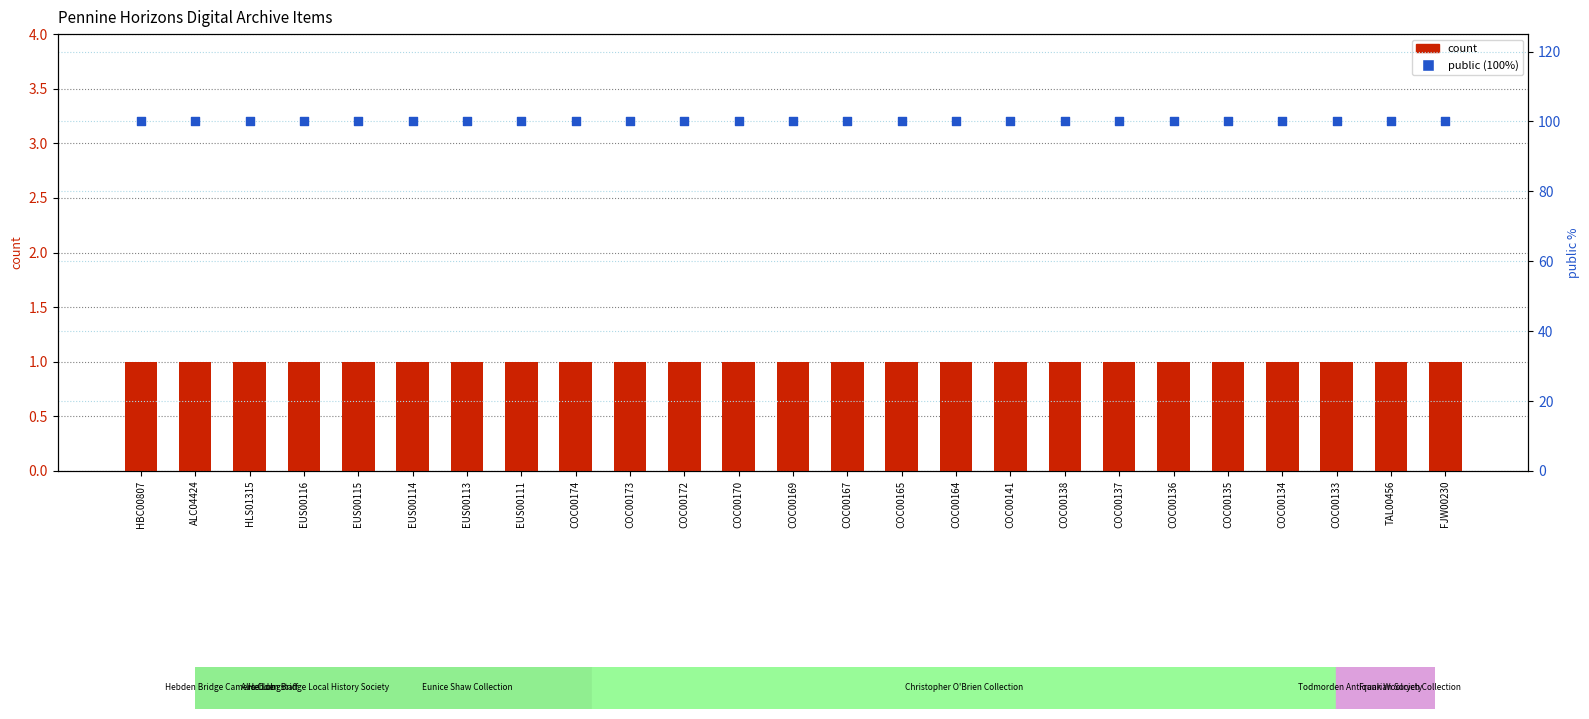

What are all the series names shown in the legend?

count, public (100%)